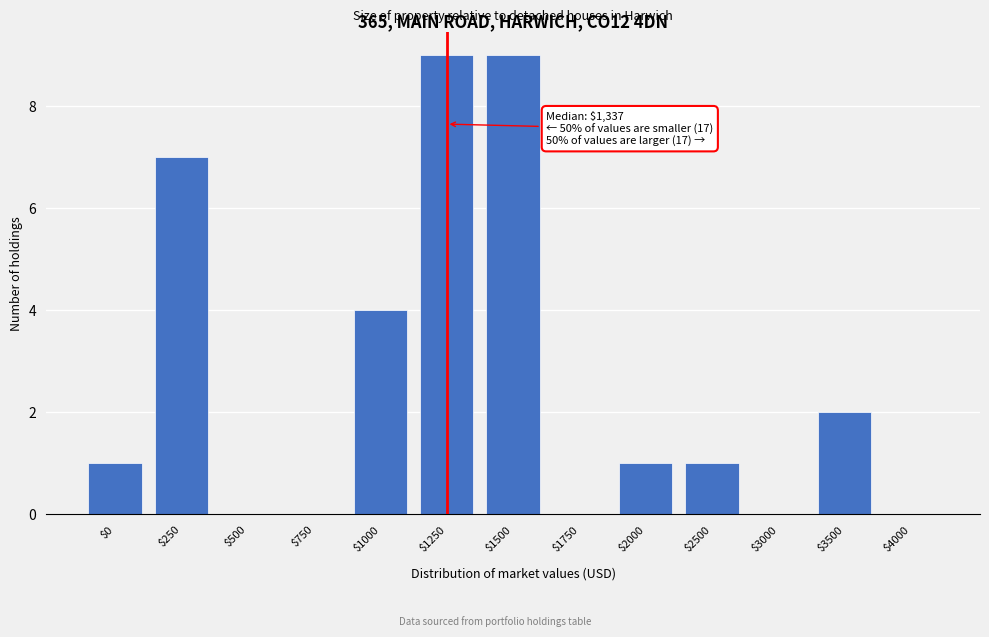

What is the sum of all values?

34